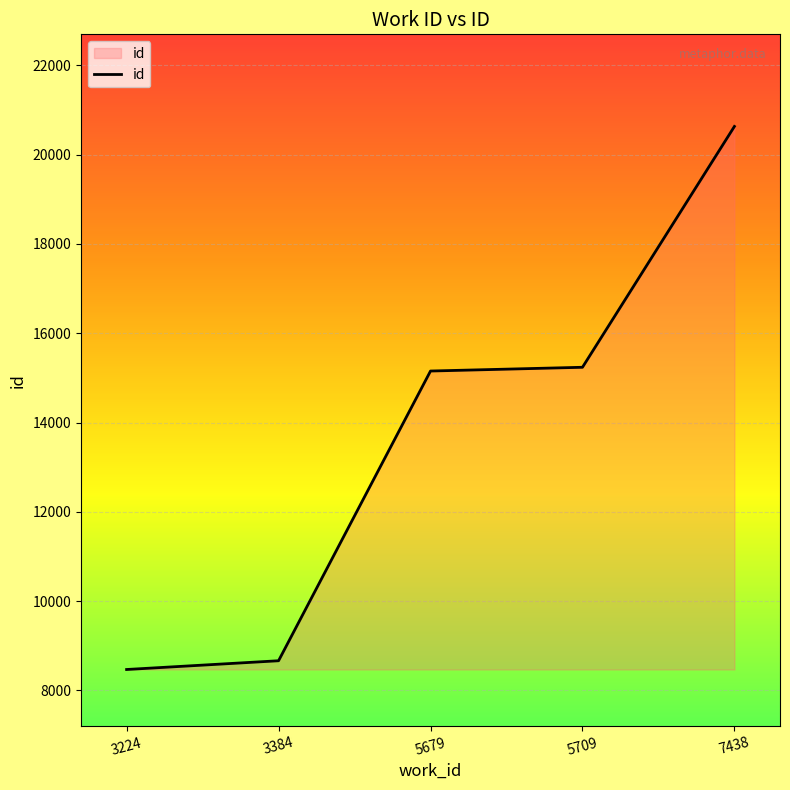

What is the average value?

13631